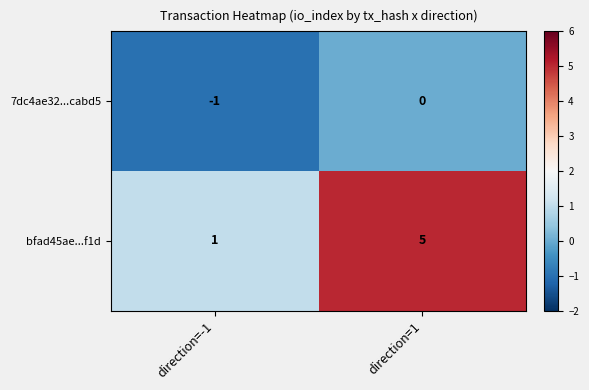

True or false: bfad45ae...f1d has a value of 5 at direction=1.

True